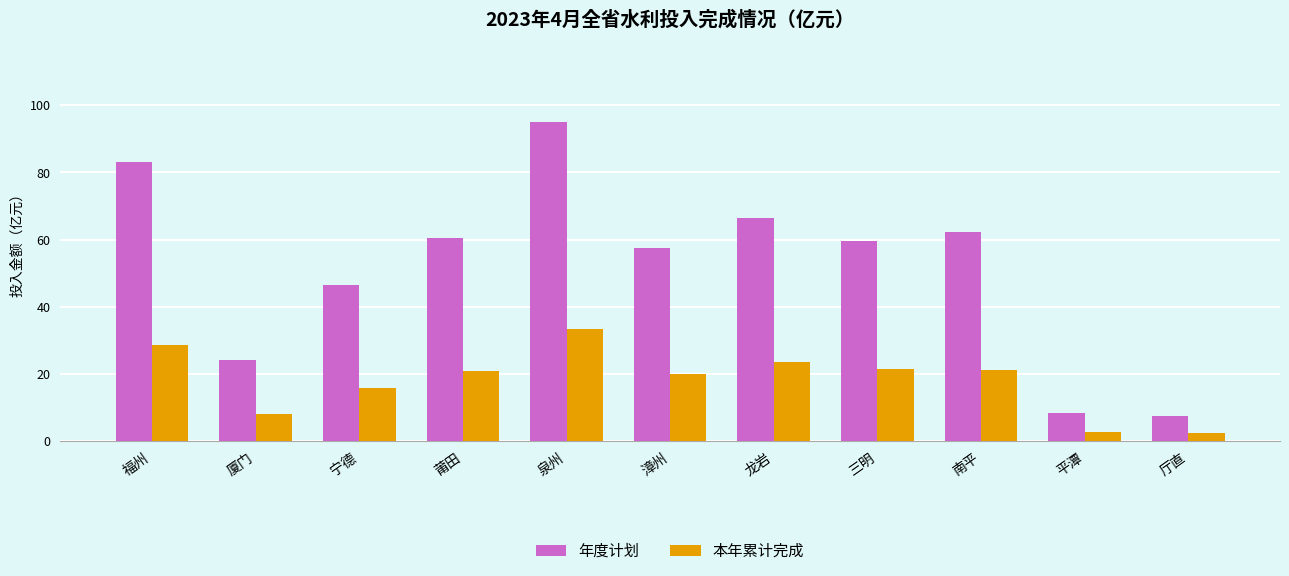

What is the lowest value of the 年度计划 series?

7.5